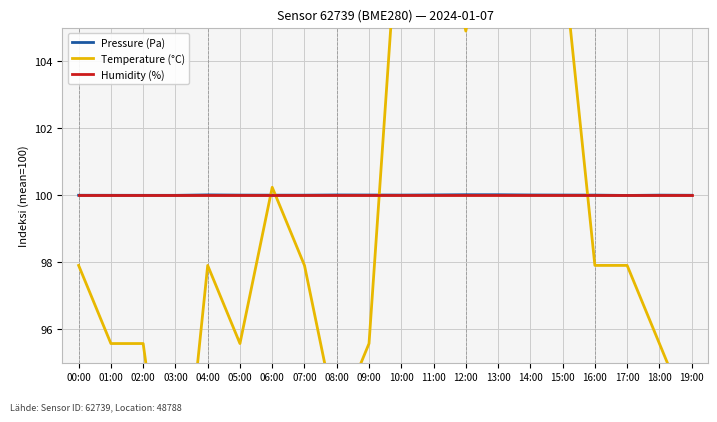

What are all the series names shown in the legend?

Pressure (Pa), Temperature (°C), Humidity (%)